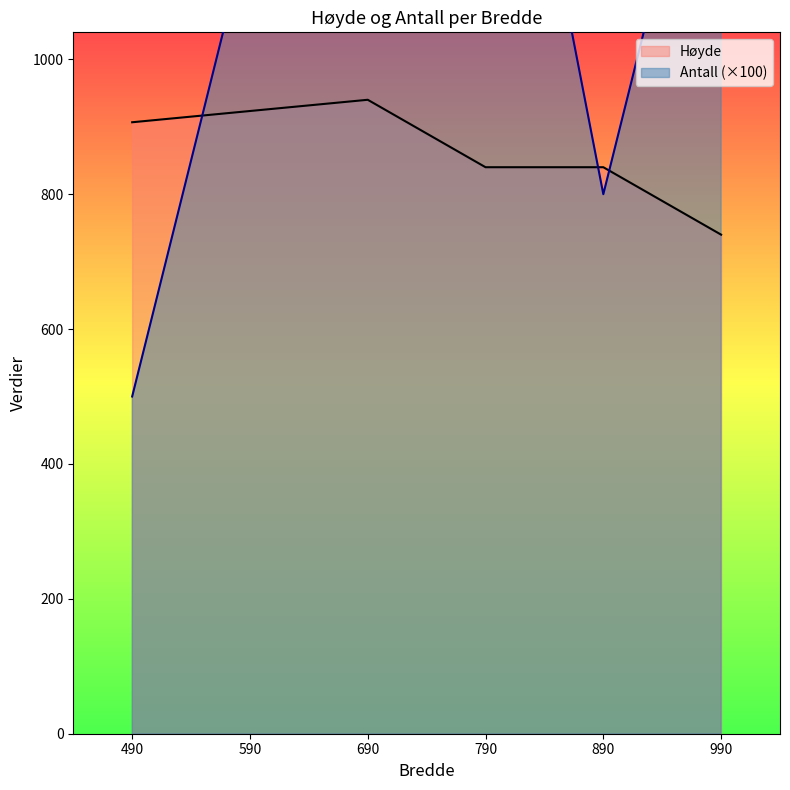

What is the lowest value of the Høyde series?

740.0